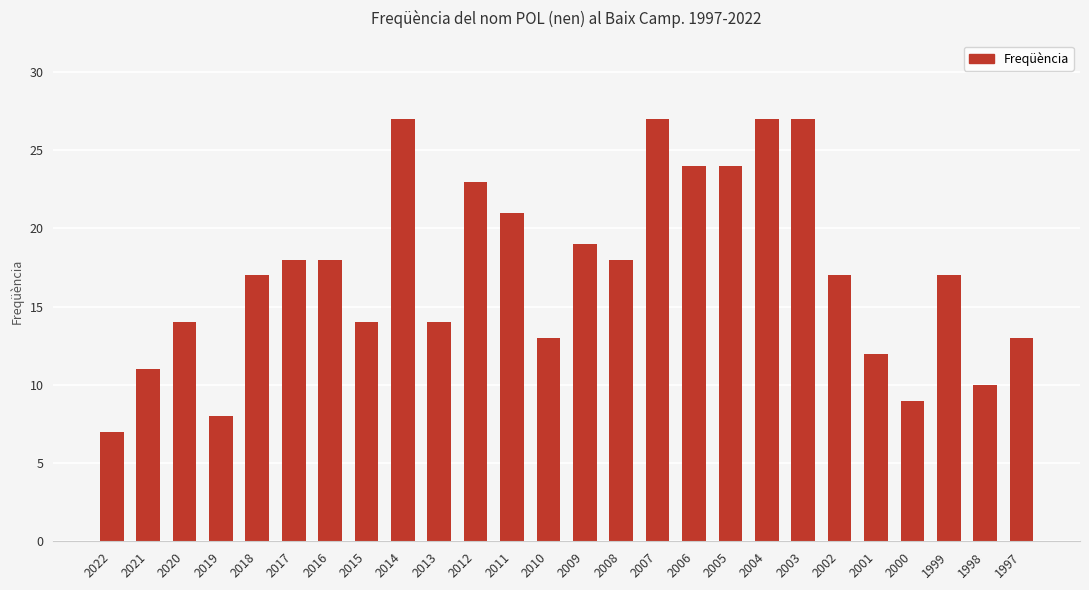

Are the bars horizontal?

No